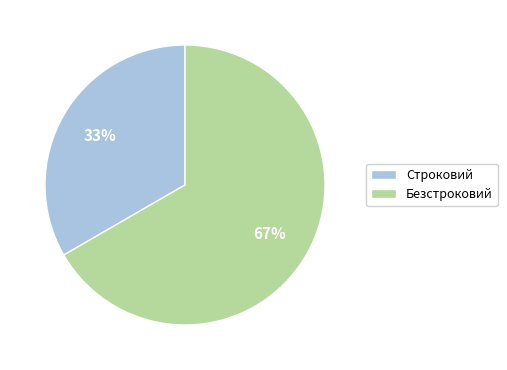

Rank the categories by value from lowest to highest.

Строковий, Безстроковий